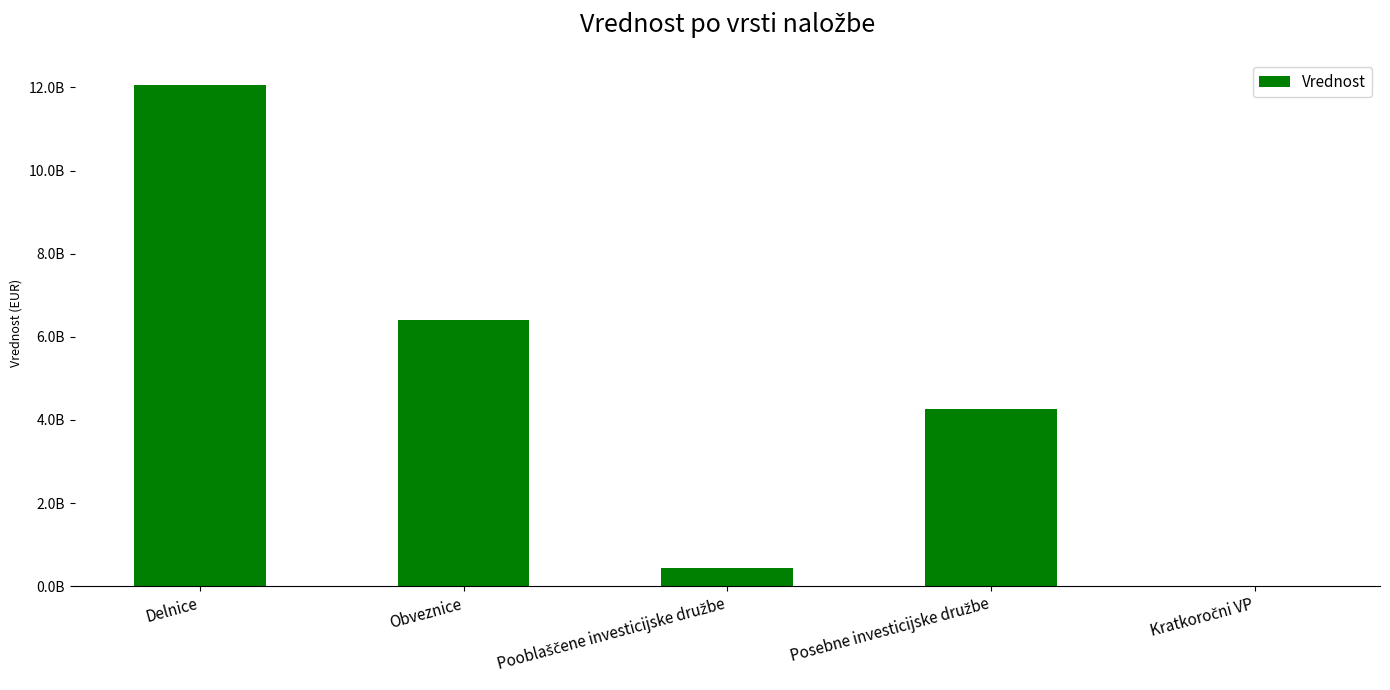

How many data points does each series have?

5